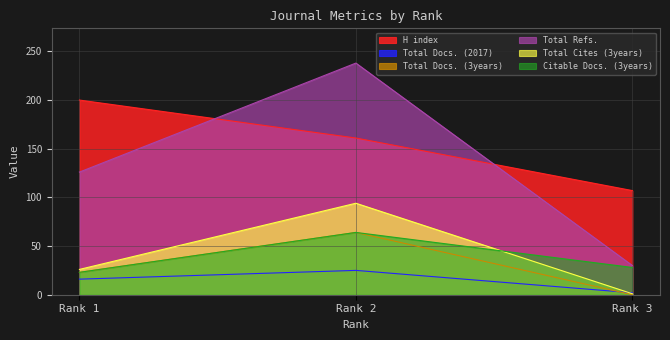

At which label does H index first exceed 161?

Rank 1